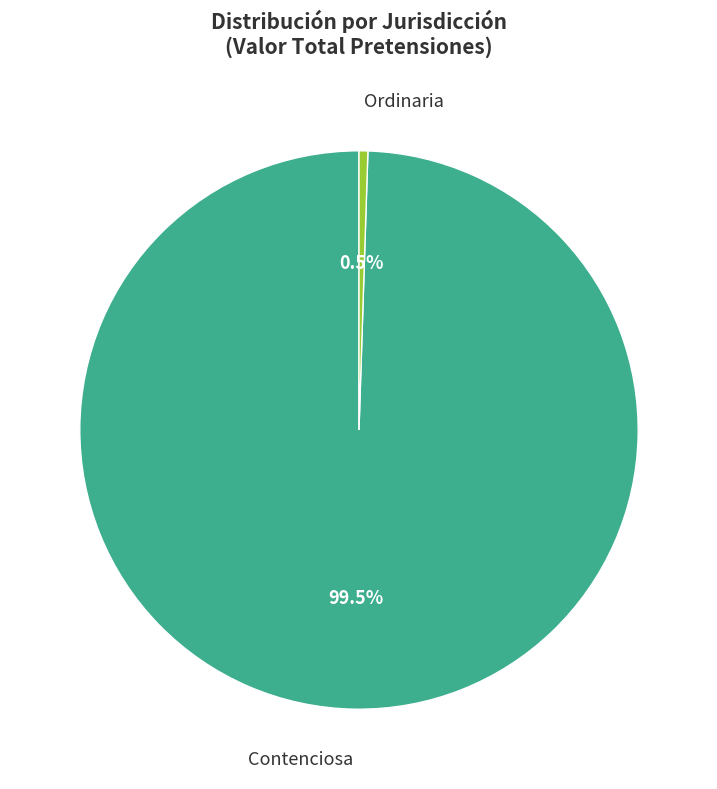

Which category has the smallest portion of the pie?

Ordinaria